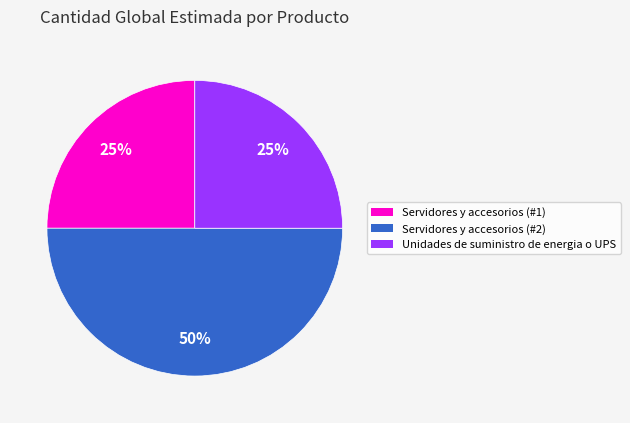

To the nearest percent, what portion does Servidores y accesorios (#2) represent?

50%